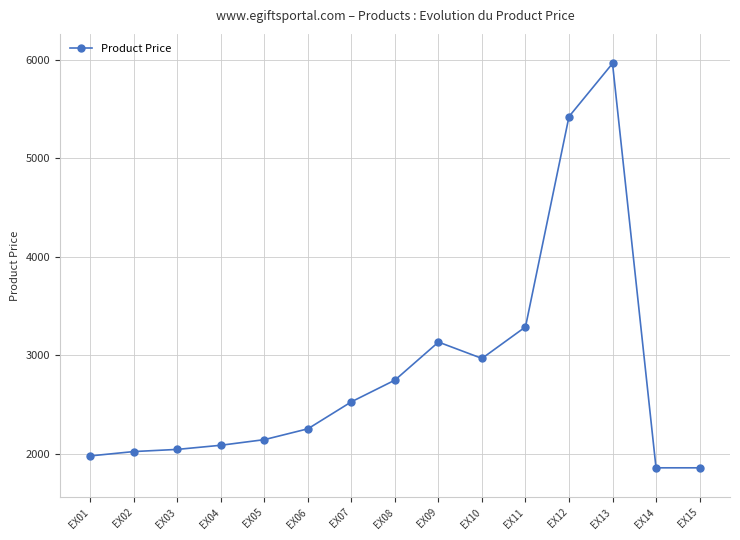

What is the difference between the maximum and second lowest values?

4103